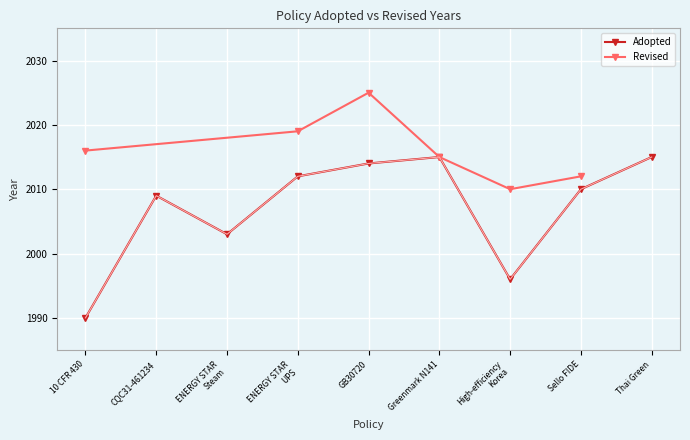

Which has a higher value, Greenmark N141 or ENERGY STAR
UPS?

Greenmark N141